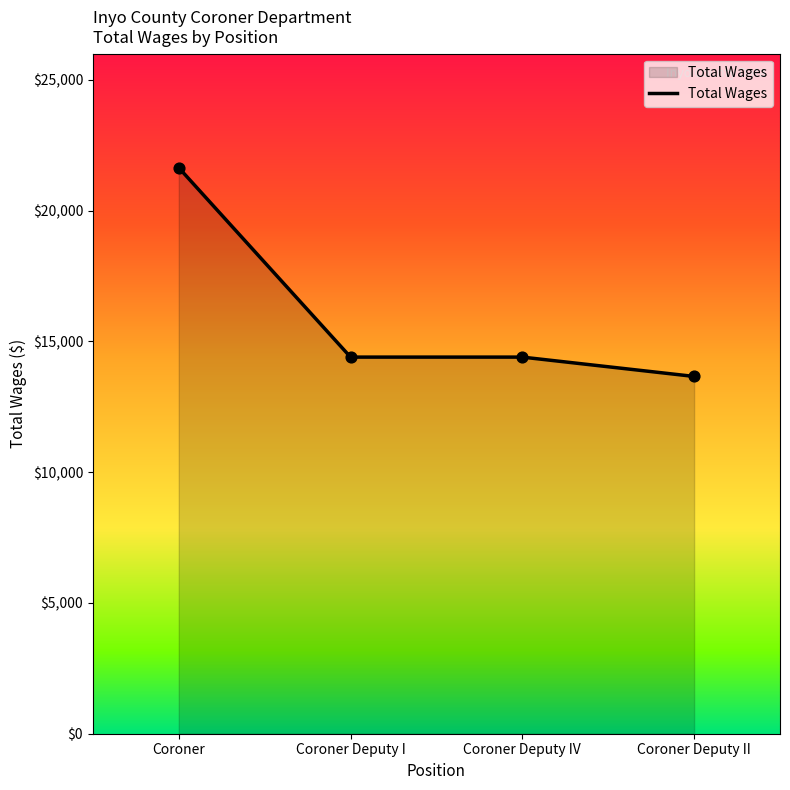

Approximately how many times larger is the value at Coroner compared to Coroner Deputy II?

1.6